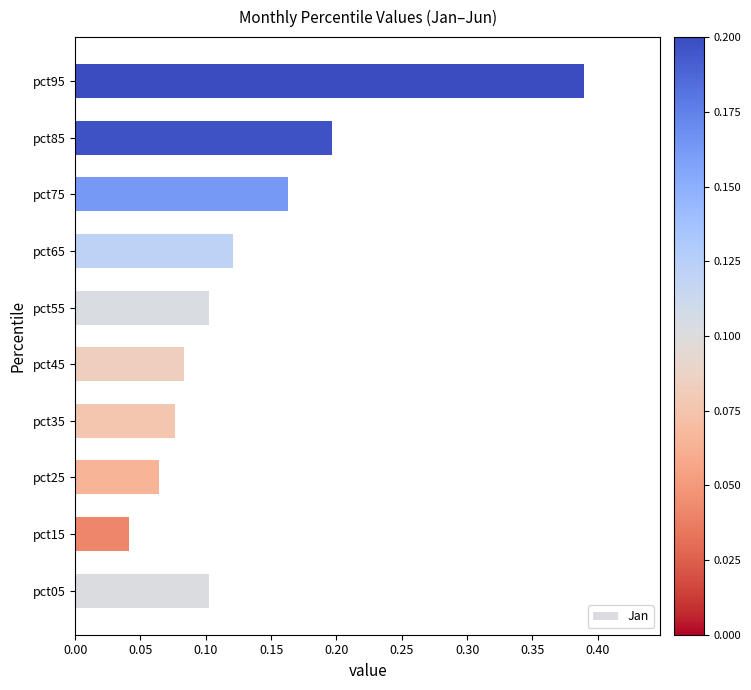

At which label is the value closest to 0?

pct15